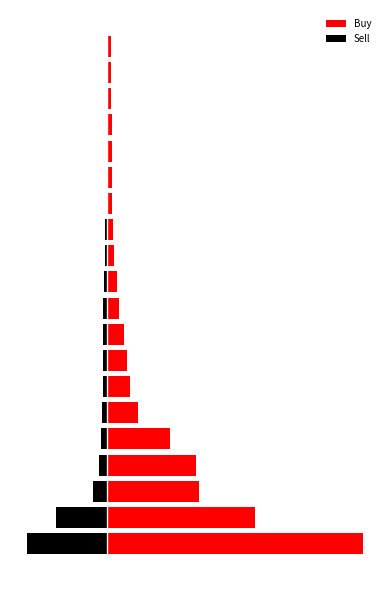

What is the value of the Sell bar at the 10th from the left?

-3282000